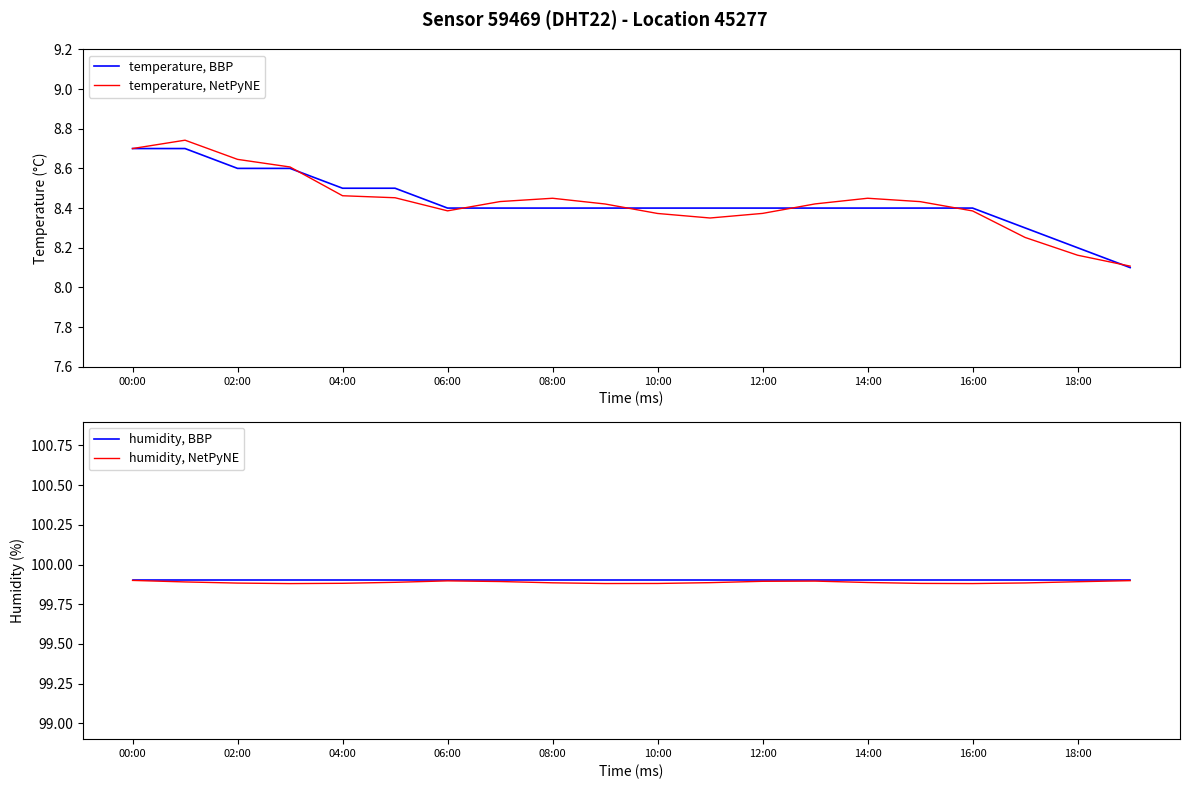

True or false: temperature, NetPyNE and humidity, BBP intersect in this chart.

False